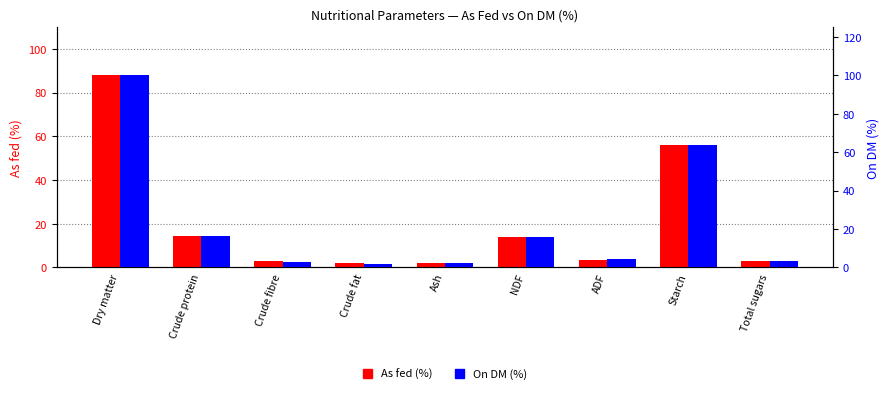

Reading left to right, transcribe all the data shown in this chart.

As fed: Dry matter=87.8	Crude protein=14.4	Crude fibre=2.7	Crude fat=1.8	Ash=1.9	NDF=13.9	ADF=3.6	Starch=55.8	Total sugars=2.8
On DM: Dry matter=100.0	Crude protein=16.4	Crude fibre=3.0	Crude fat=2.0	Ash=2.1	NDF=15.9	ADF=4.2	Starch=63.6	Total sugars=3.2